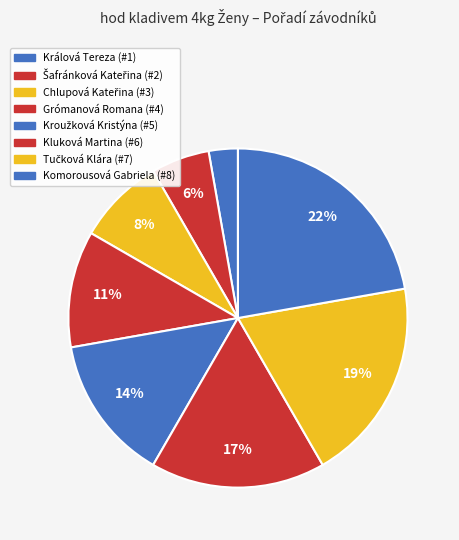

To the nearest percent, what portion does Kluková Martina represent?

17%